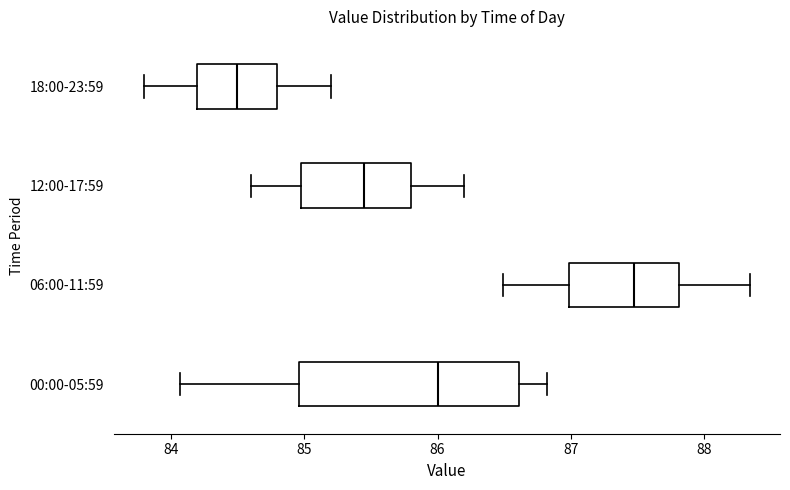

Reading bottom to top, read every box against the x-axis: the position of its median line, the range the box covers, and the ends of its whiskers. The values are not printed on the chart, so give them approximately, as read against the axis.

00:00-05:59: median 86.0, box 85.0 to 86.6, whiskers 84.1 to 86.8
06:00-11:59: median 87.5, box 87.0 to 87.8, whiskers 86.5 to 88.3
12:00-17:59: median 85.5, box 85.0 to 85.8, whiskers 84.6 to 86.2
18:00-23:59: median 84.5, box 84.2 to 84.8, whiskers 83.8 to 85.2